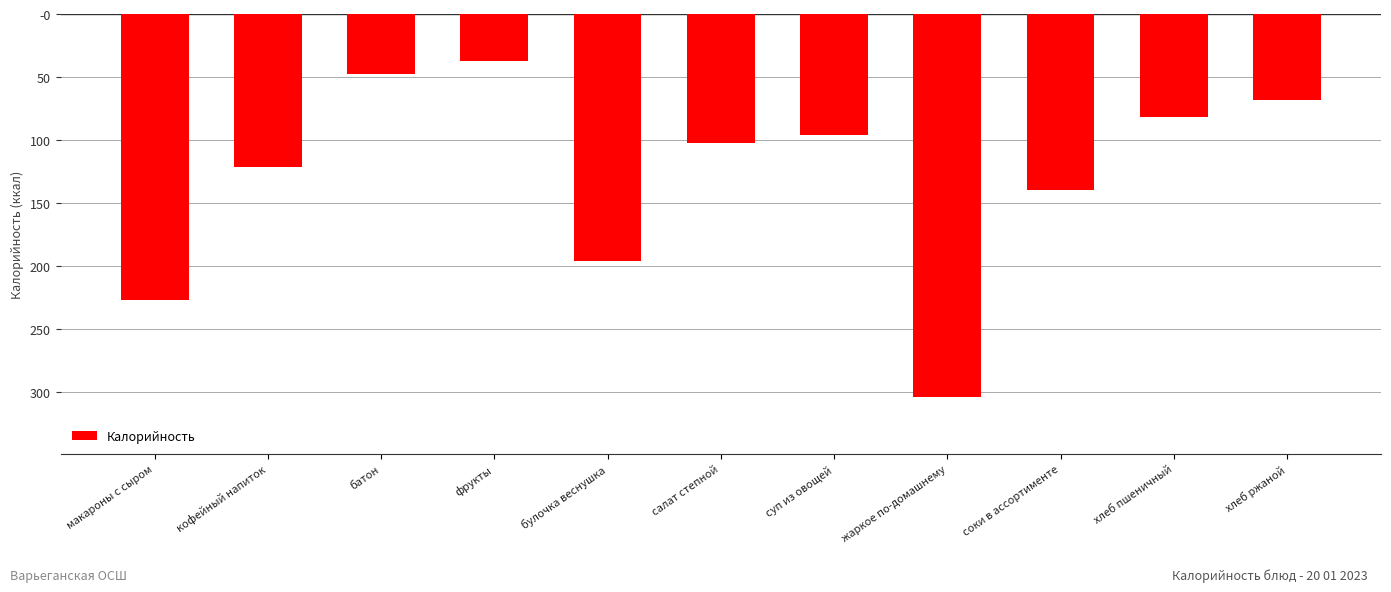

Rank the categories by value from highest to lowest.

фрукты, батон, хлеб ржаной, хлеб пшеничный, суп из овощей, салат степной, кофейный напиток, соки в ассортименте, булочка веснушка, макароны с сыром, жаркое по-домашнему